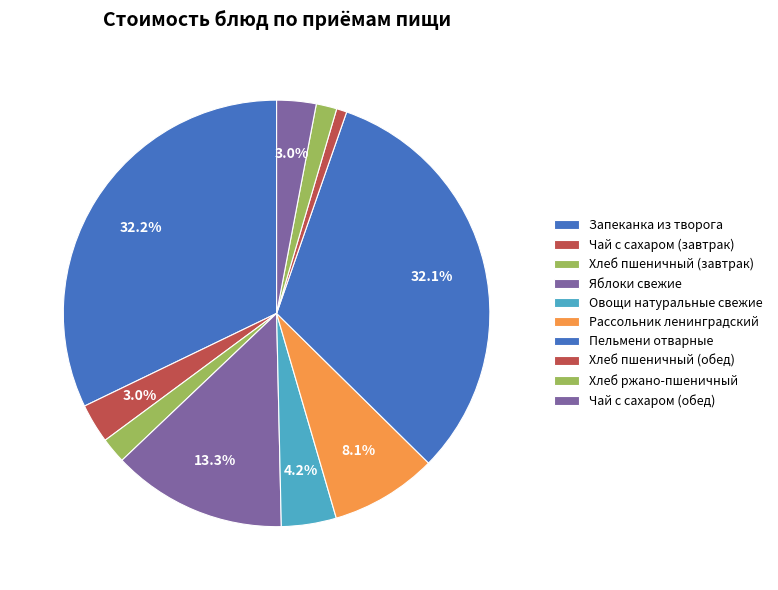

Count the number of slices in the pie.

10